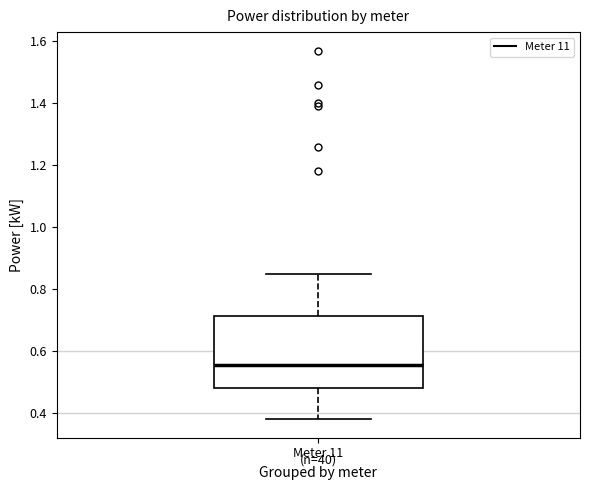

Transcribe this box plot: give where the median line is, the range the box spans, and where the two whiskers end, as read against the y-axis. The values are not printed on the chart, so give them approximately, as read against the axis.

median 0.56, box 0.48 to 0.72, whiskers 0.38 to 0.86